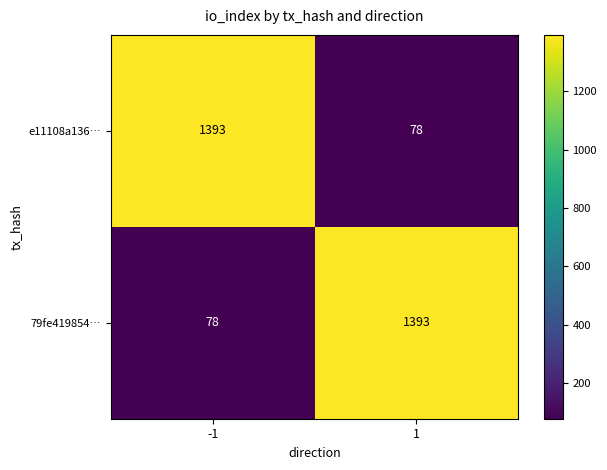

What is the lowest value of the e11108a136… series?

78